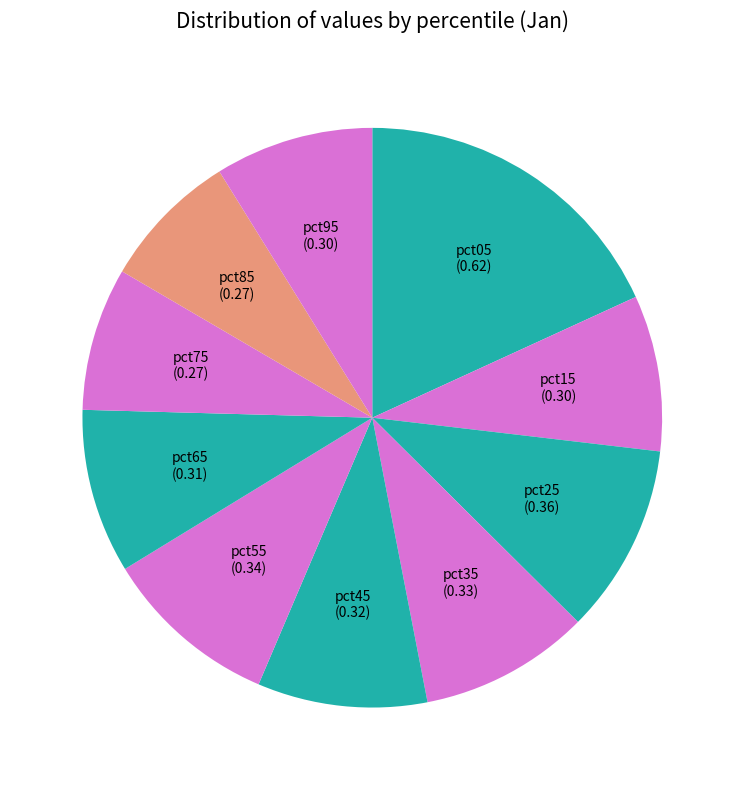

Do pct05 and pct65 together represent more than half of the pie?

No